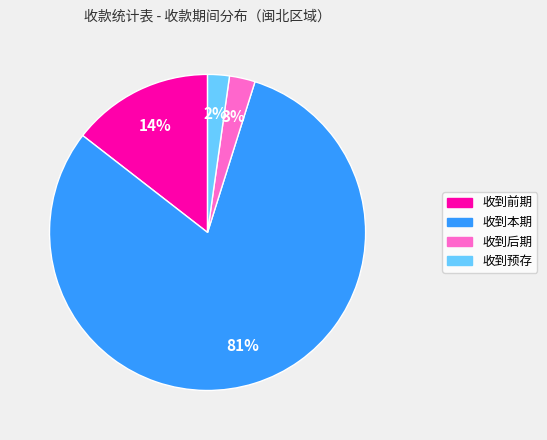

How many segments does this pie chart have?

4